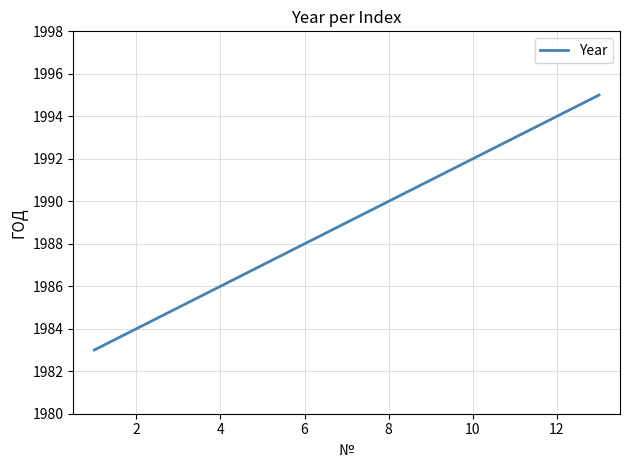

What is the greatest value displayed?

1995